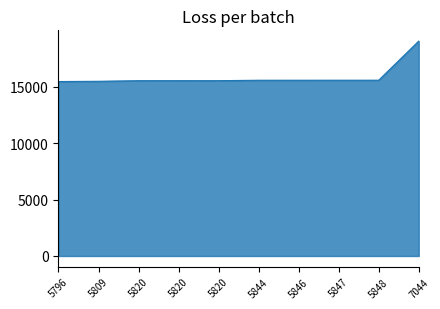

Reading left to right, transcribe all the data shown in this chart.

5796=15459	5809=15481	5820=15534	5820=15535	5820=15536	5844=15573	5846=15575	5847=15576	5848=15578	7044=19044